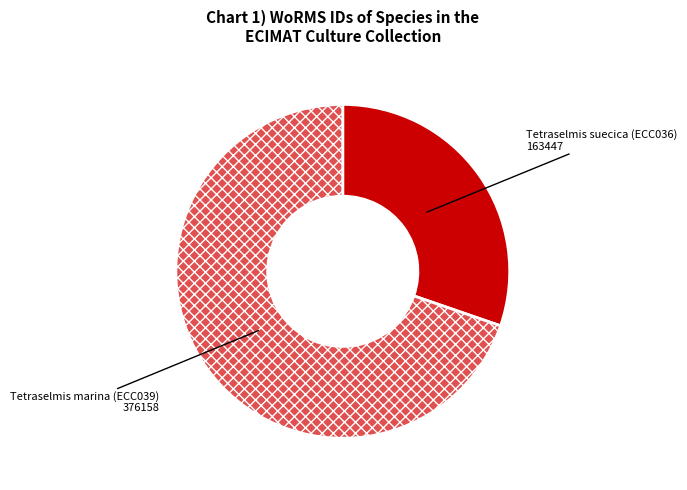

Which category accounts for the majority?

Tetraselmis marina (ECC039)